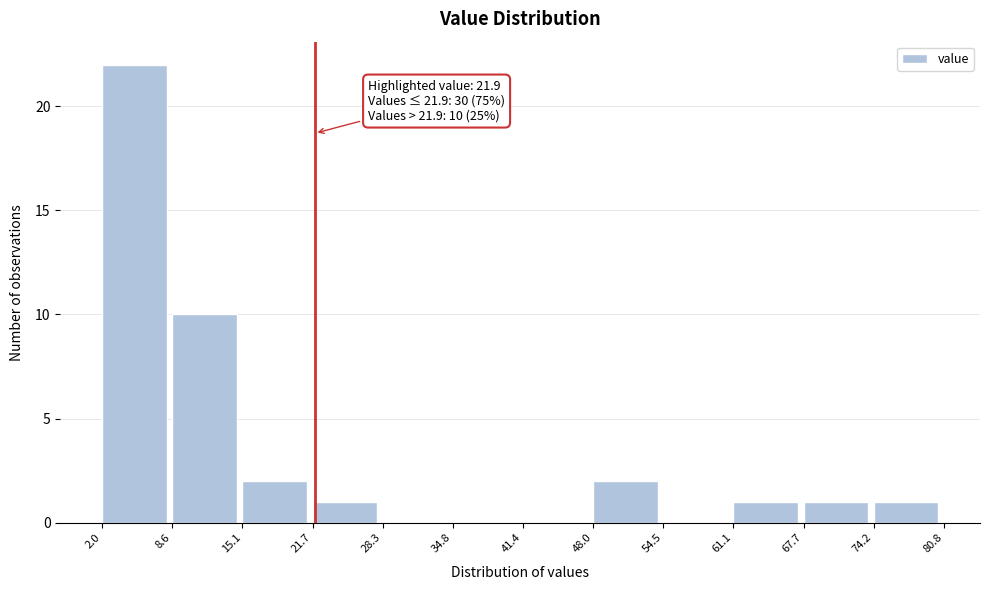

Which range on the x-axis has the tallest bar?

2.0 to 8.6